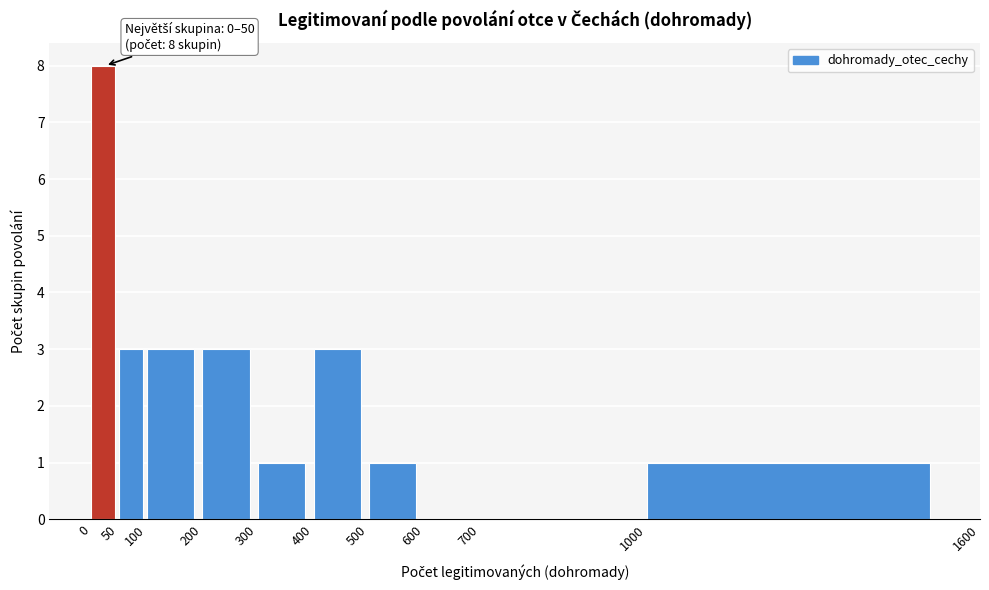

Which range on the x-axis has the tallest bar?

0 to 50